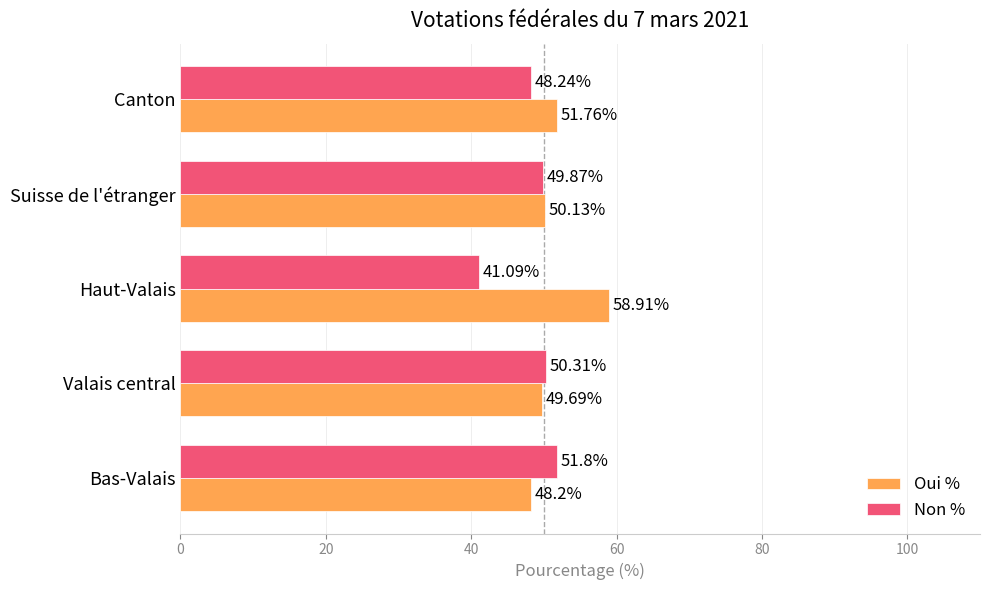

Rank the series by their maximum value, from lowest to highest.

Non %, Oui %